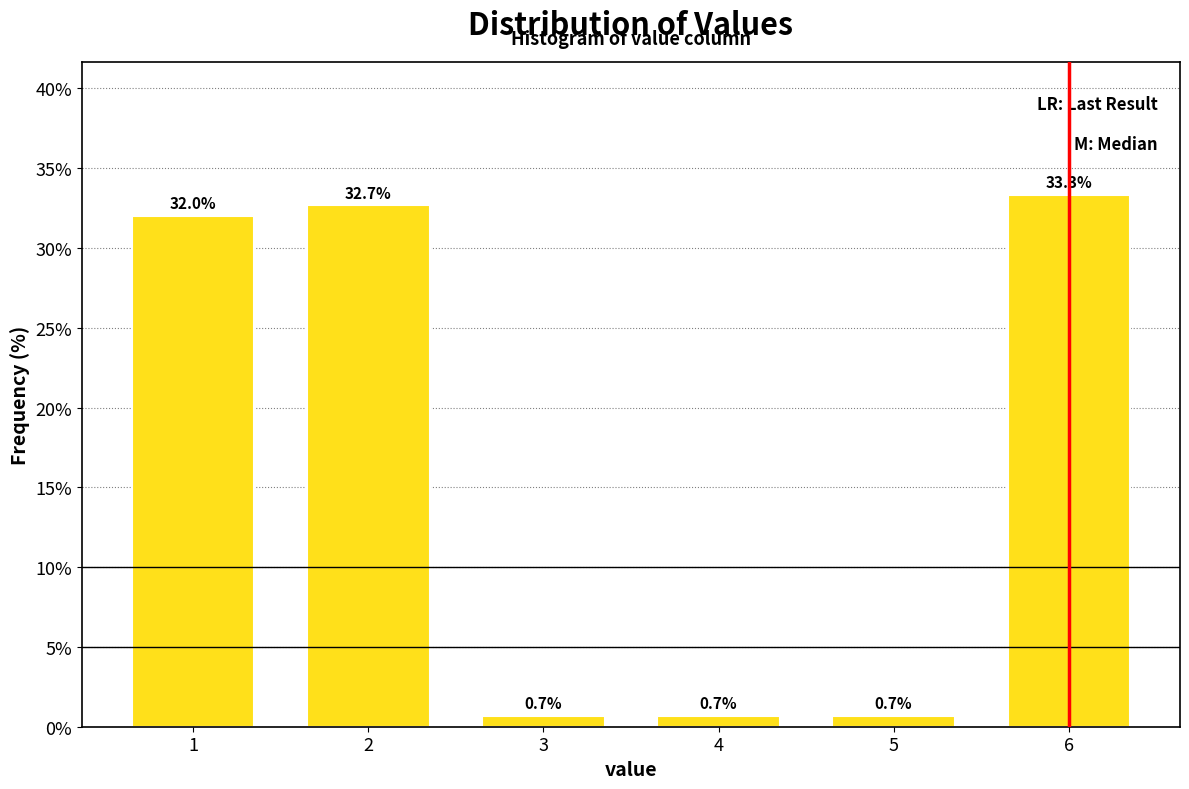

Reading right to left, extract all data points from this chart.

6=33.3	5=0.7	4=0.7	3=0.7	2=32.7	1=32.0